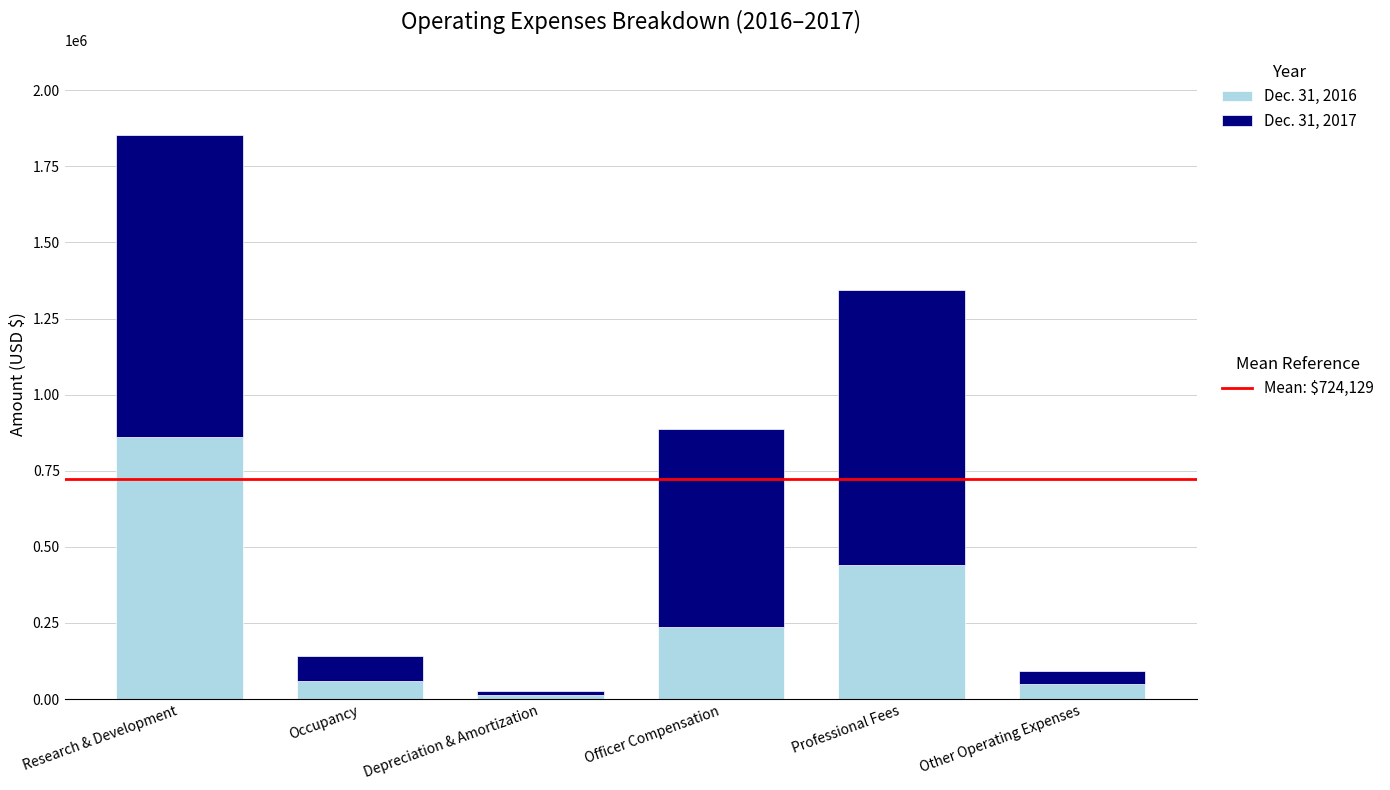

Count the number of data series in this chart.

2